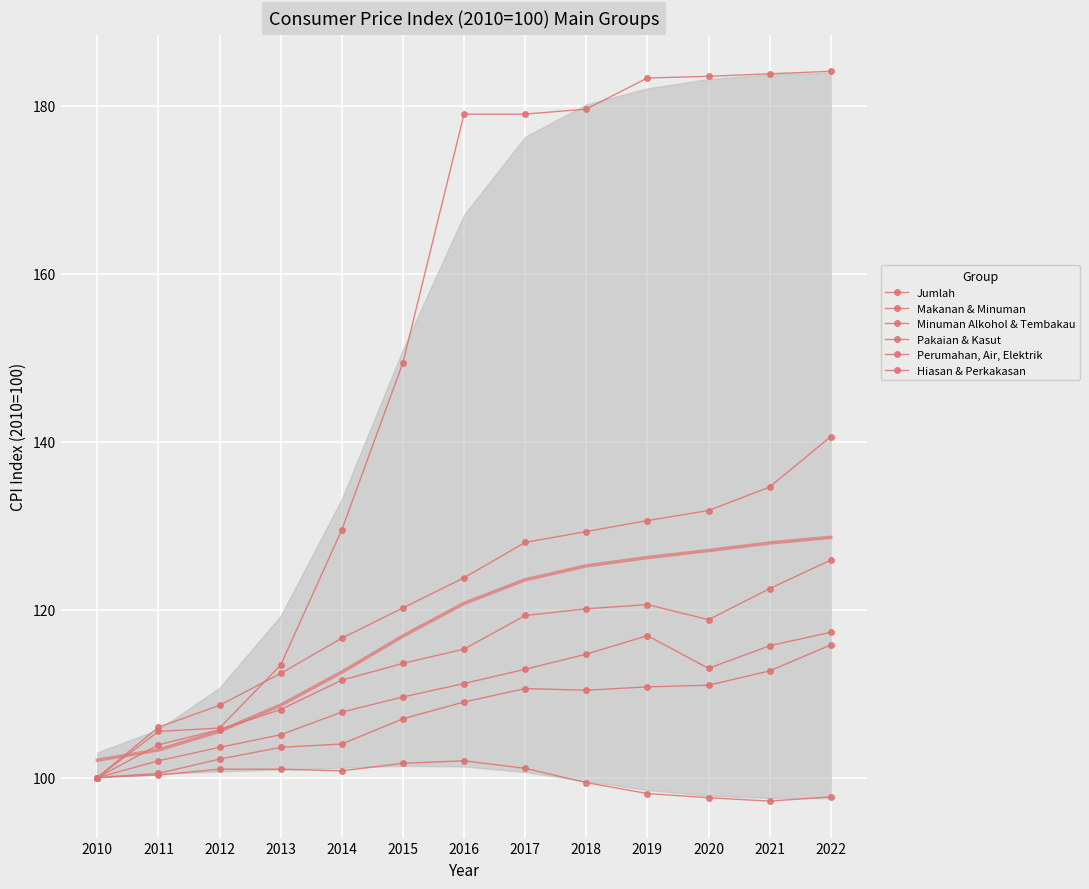

Rank the series by their maximum value, from lowest to highest.

Pakaian & Kasut, Hiasan & Perkakasan, Perumahan, Air, Elektrik, Jumlah, Makanan & Minuman, Minuman Alkohol & Tembakau